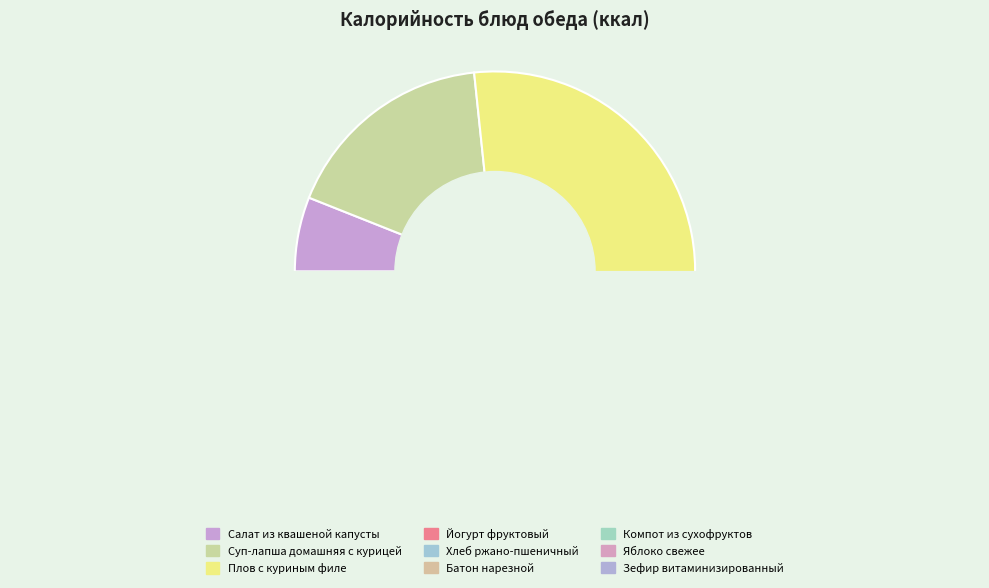

To the nearest percent, what is the difference between the largest and smallest slice percentages?

27%